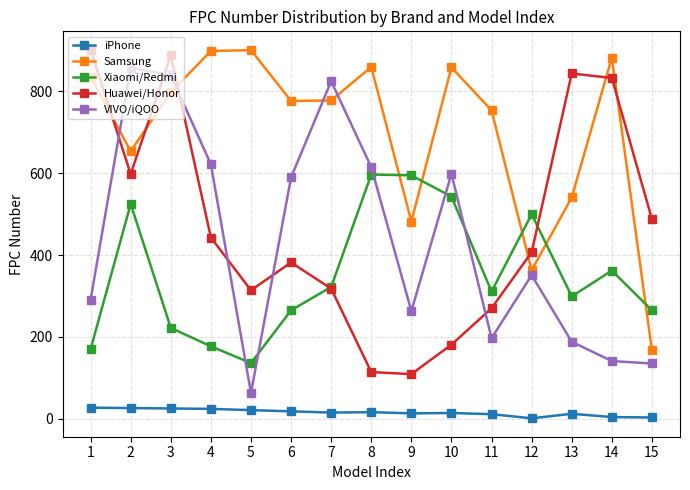

How many values in the VIVO/iQOO series are below 351?

7